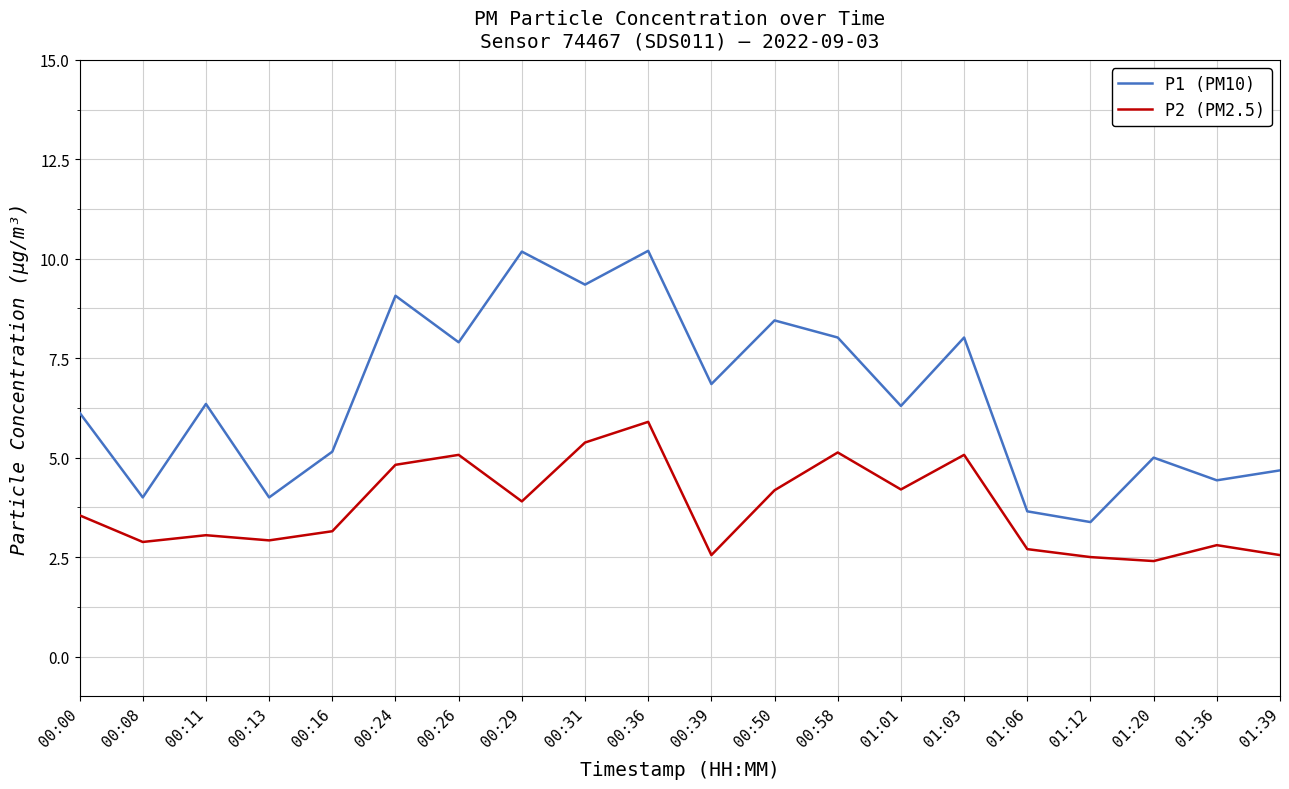

In P2 (PM2.5), how many points are higher than both neighbors (excluding endpoints)?

6